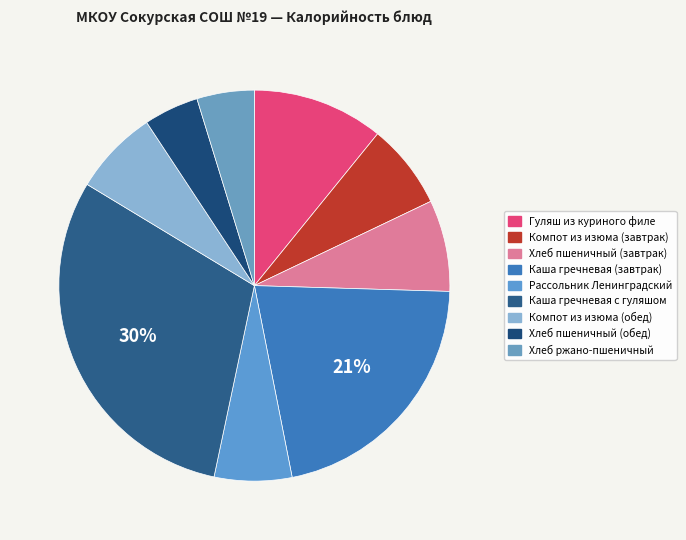

Rank the categories by value from lowest to highest.

Хлеб пшеничный (обед), Хлеб ржано-пшеничный, Рассольник Ленинградский, Компот из изюма (завтрак), Компот из изюма (обед), Хлеб пшеничный (завтрак), Гуляш из куриного филе, Каша гречневая (завтрак), Каша гречневая с гуляшом